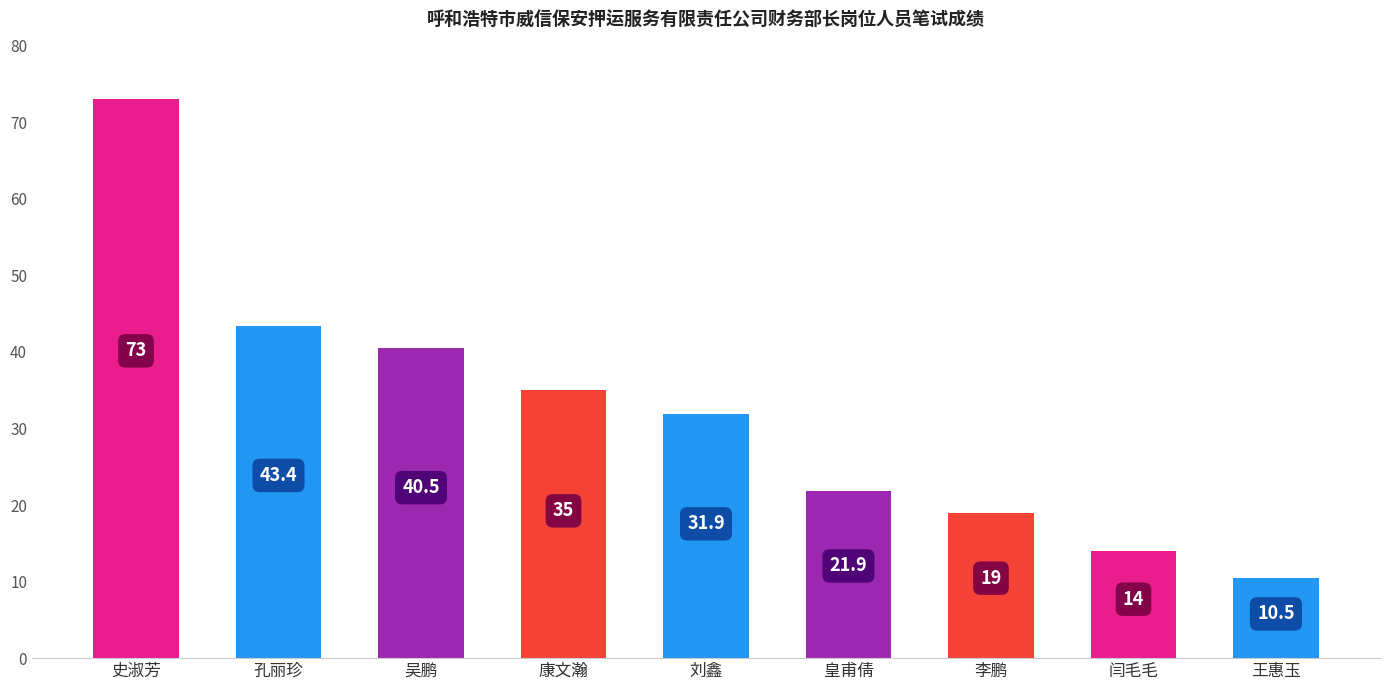

How many categories are shown in the chart?

9